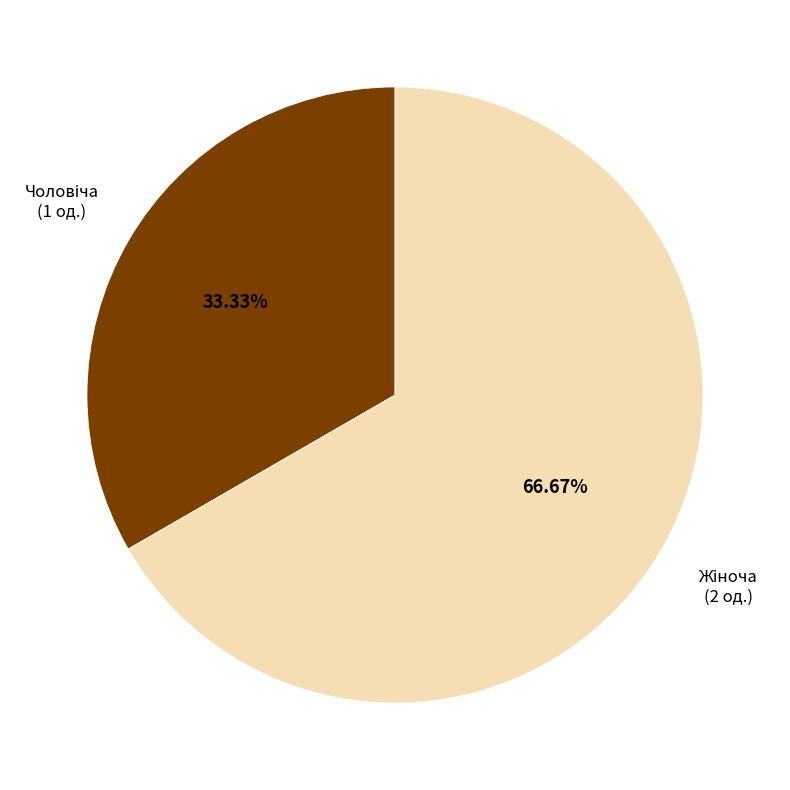

Is there a majority slice in this chart?

Yes